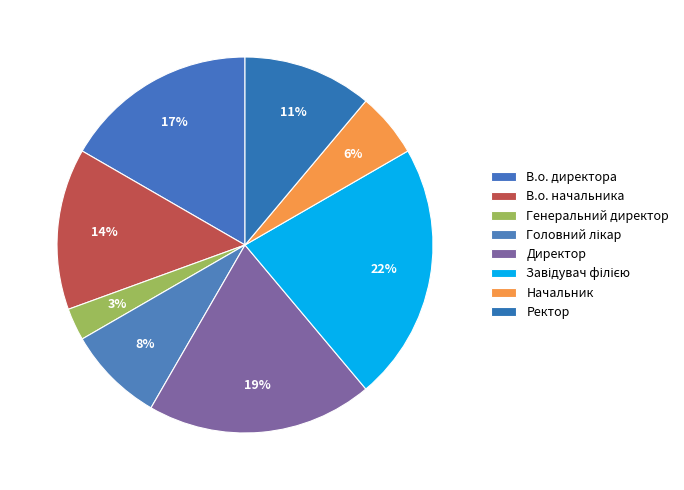

True or false: В.о. начальника accounts for 14% of the total.

True